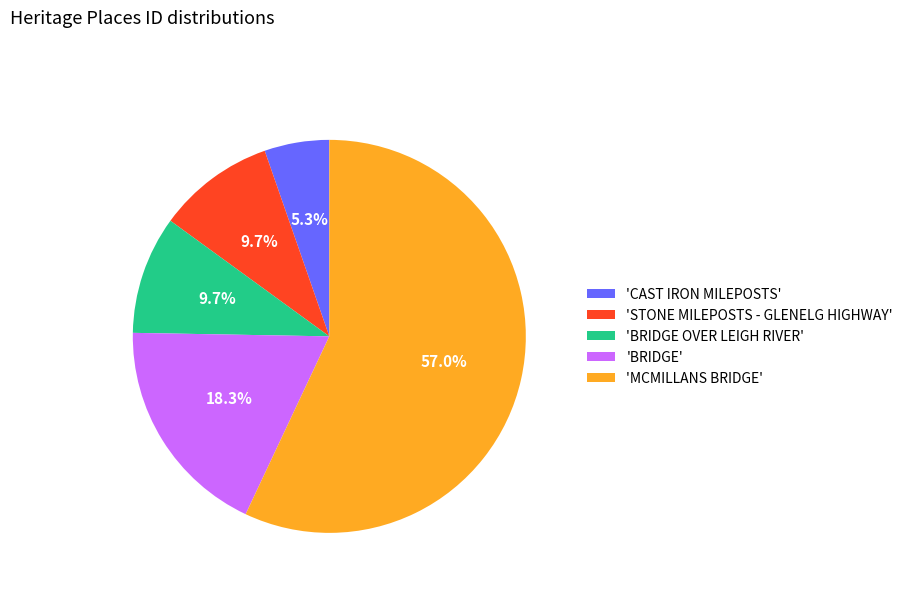

What is the ratio of the value at 'BRIDGE OVER LEIGH RIVER' to the value at 'BRIDGE'?

0.5